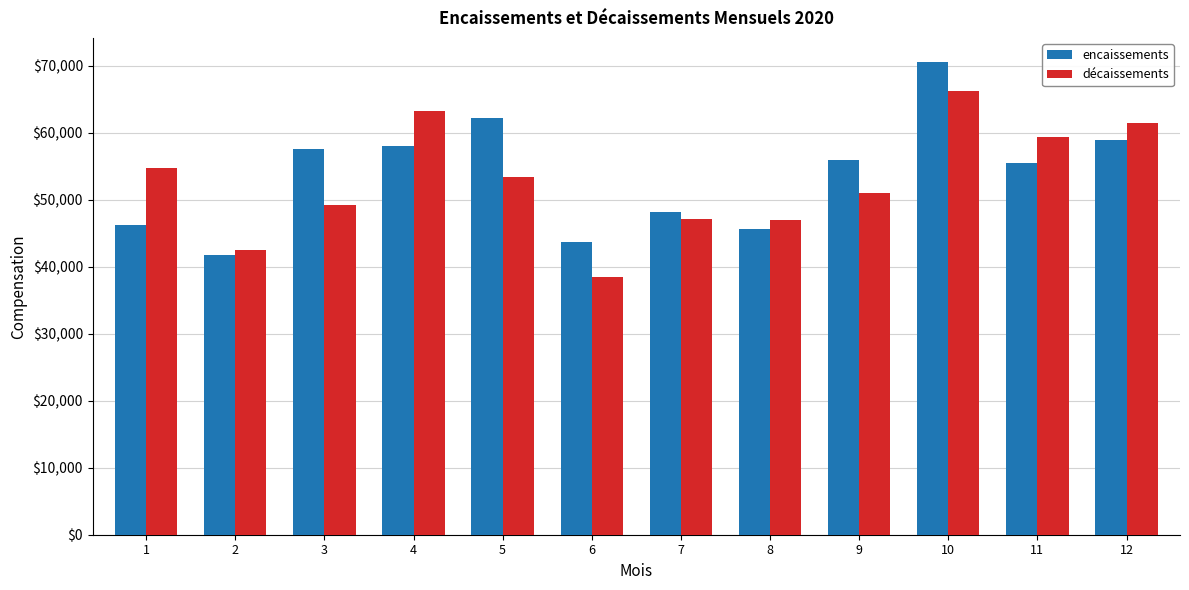

Between 3 and 10, which series saw the biggest shift?

décaissements